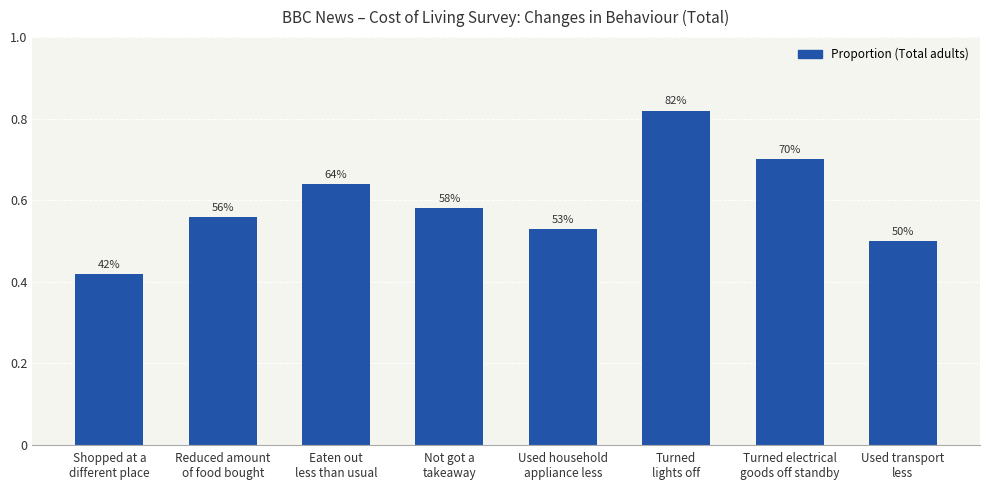

Are the bars horizontal?

No